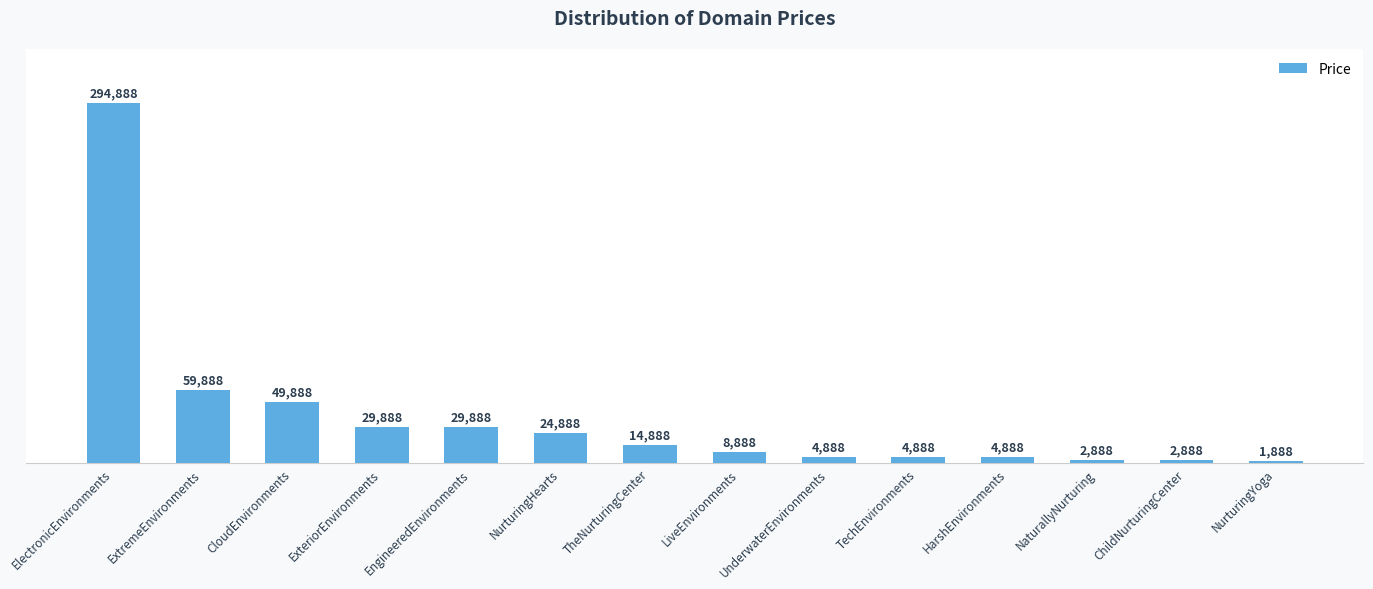

What is the change in value from NurturingHearts to ChildNurturingCenter?

-22000